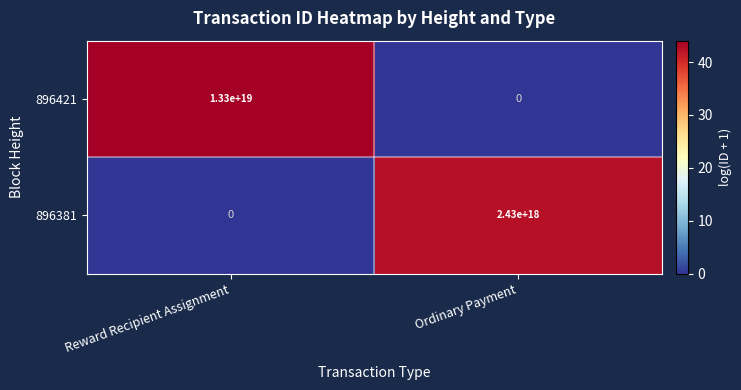

At which category is the sum across all series the highest?

Reward Recipient Assignment